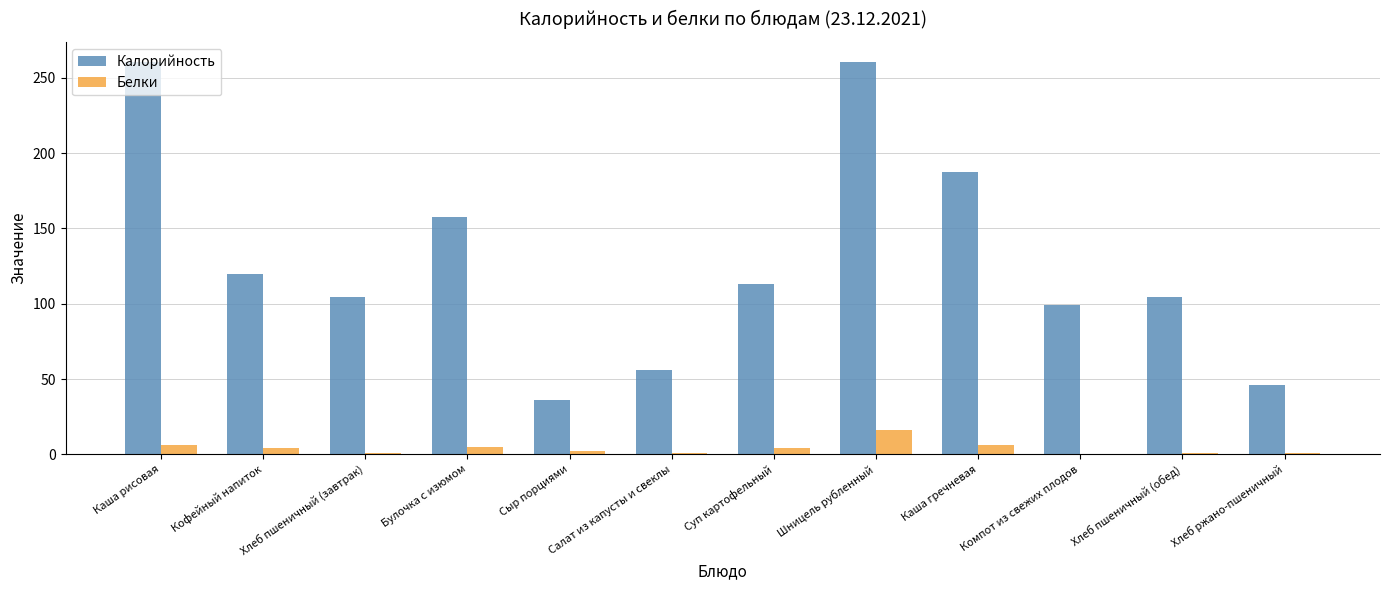

How many categories are shown in the chart?

12